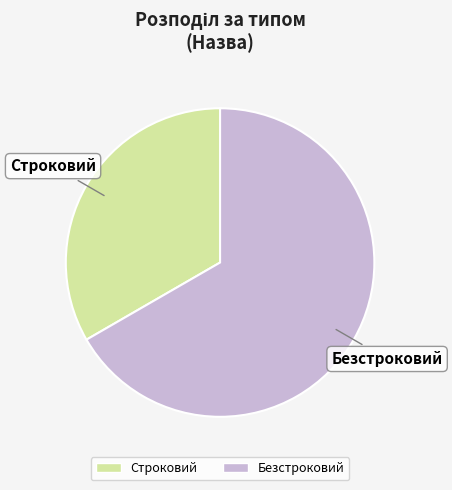

Which has a higher value, Строковий or Безстроковий?

Безстроковий